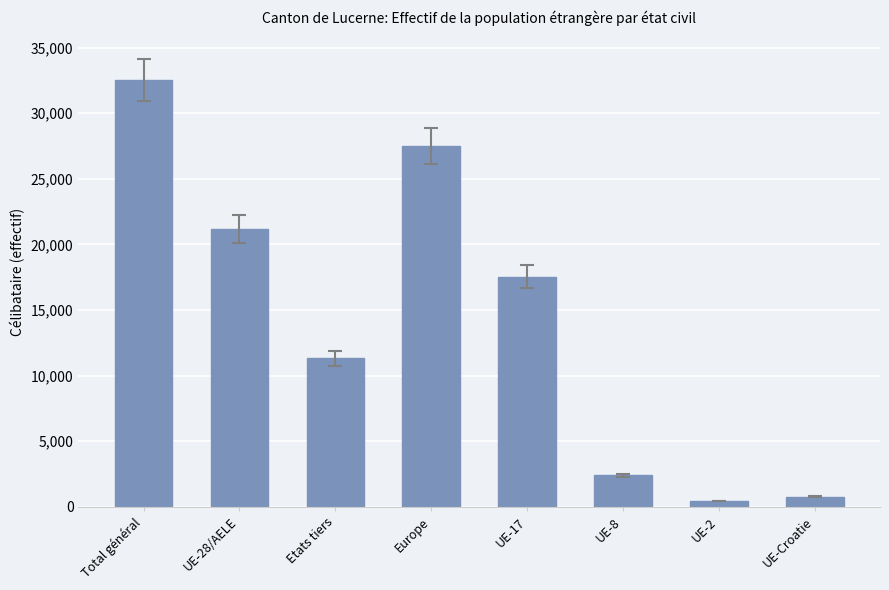

Where is the data nearest to the value 16477?

UE-17